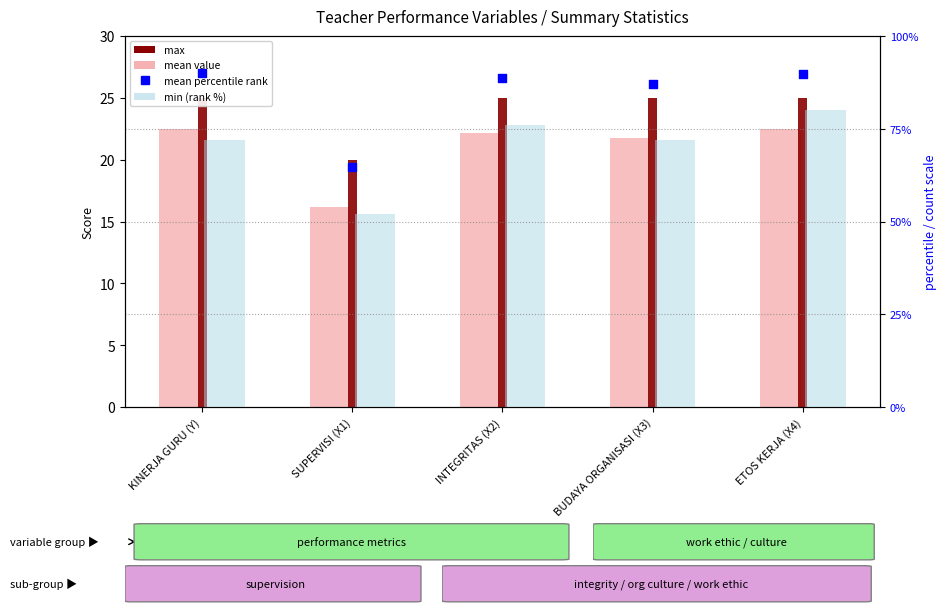

Which series has the widest spread of Y values?

min (rank %)